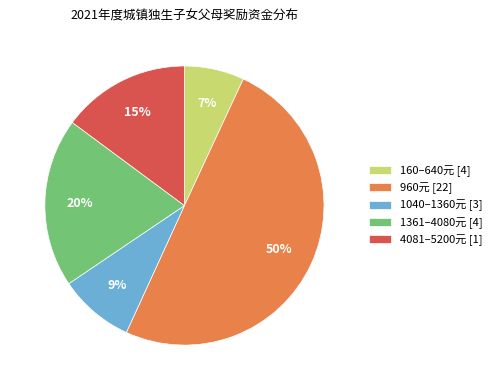

Is the sum of 4081–5200元 [1] and 1361–4080元 [4] greater than half?

No